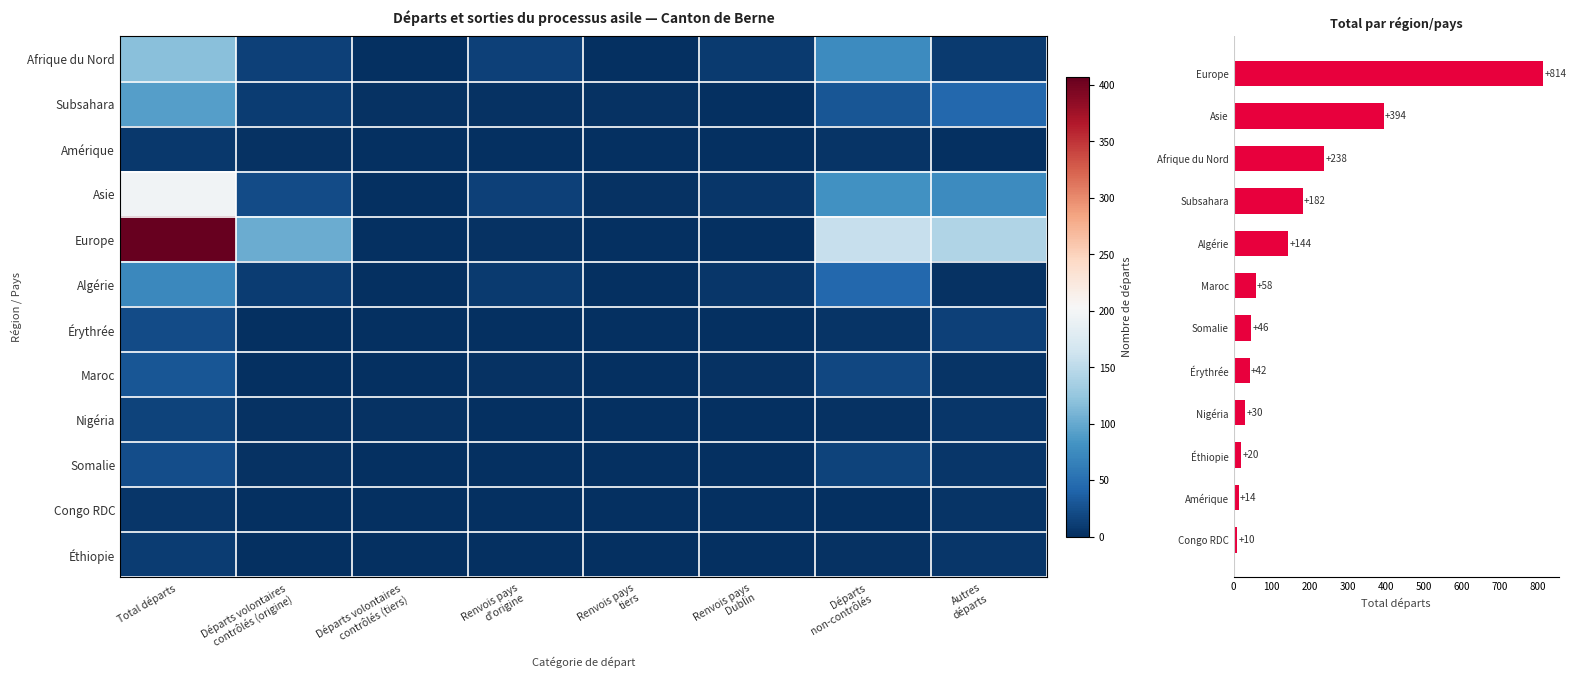

At which category is the sum across all series the highest?

Total départs